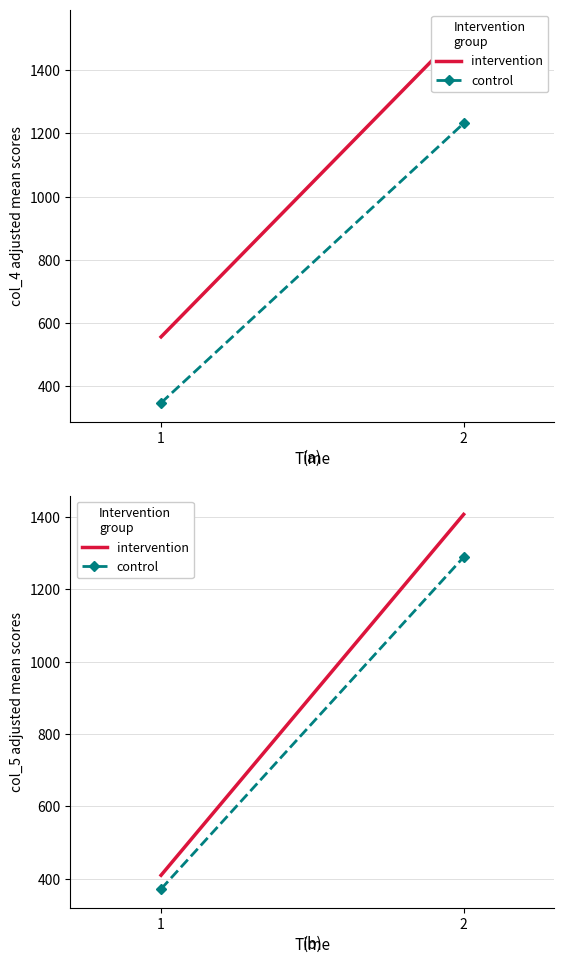

Which series has the largest total across all categories?

intervention